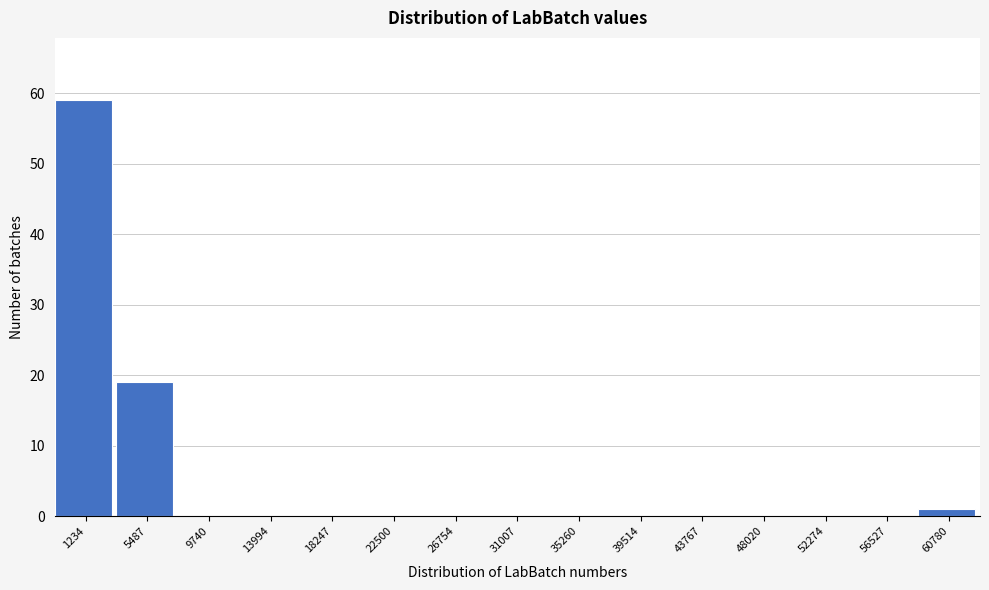

Reading left to right, transcribe all the data shown in this chart.

1234=59	5487=19	9740=0	13994=0	18247=0	22500=0	26754=0	31007=0	35260=0	39514=0	43767=0	48020=0	52274=0	56527=0	60780=1